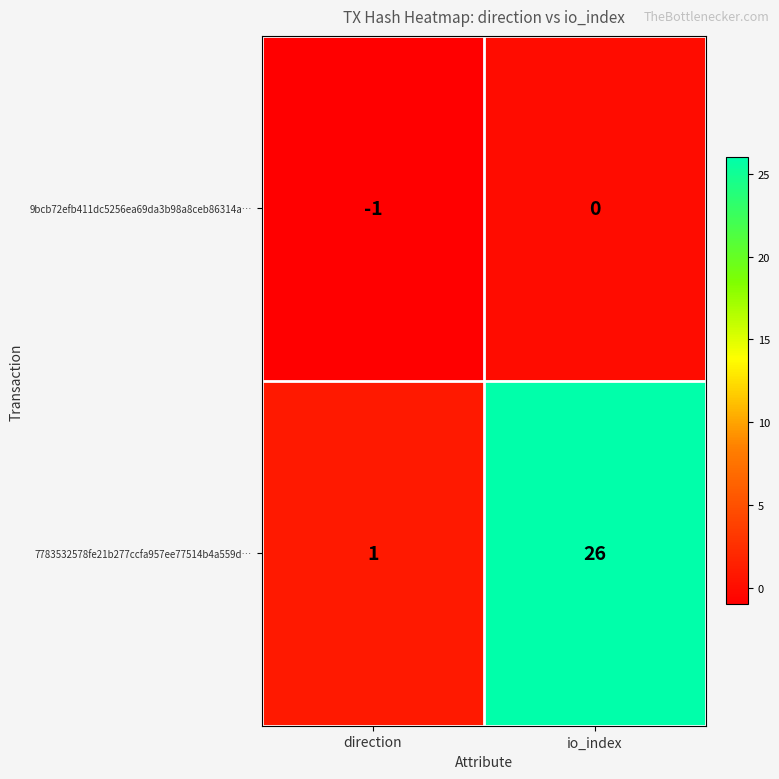

What is the total value across all series at io_index?

26